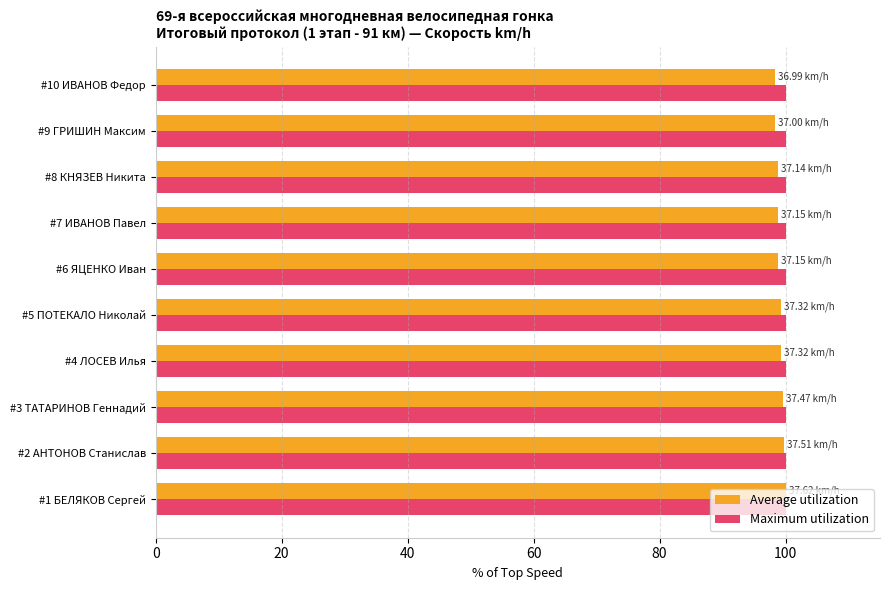

Count the number of data series in this chart.

2